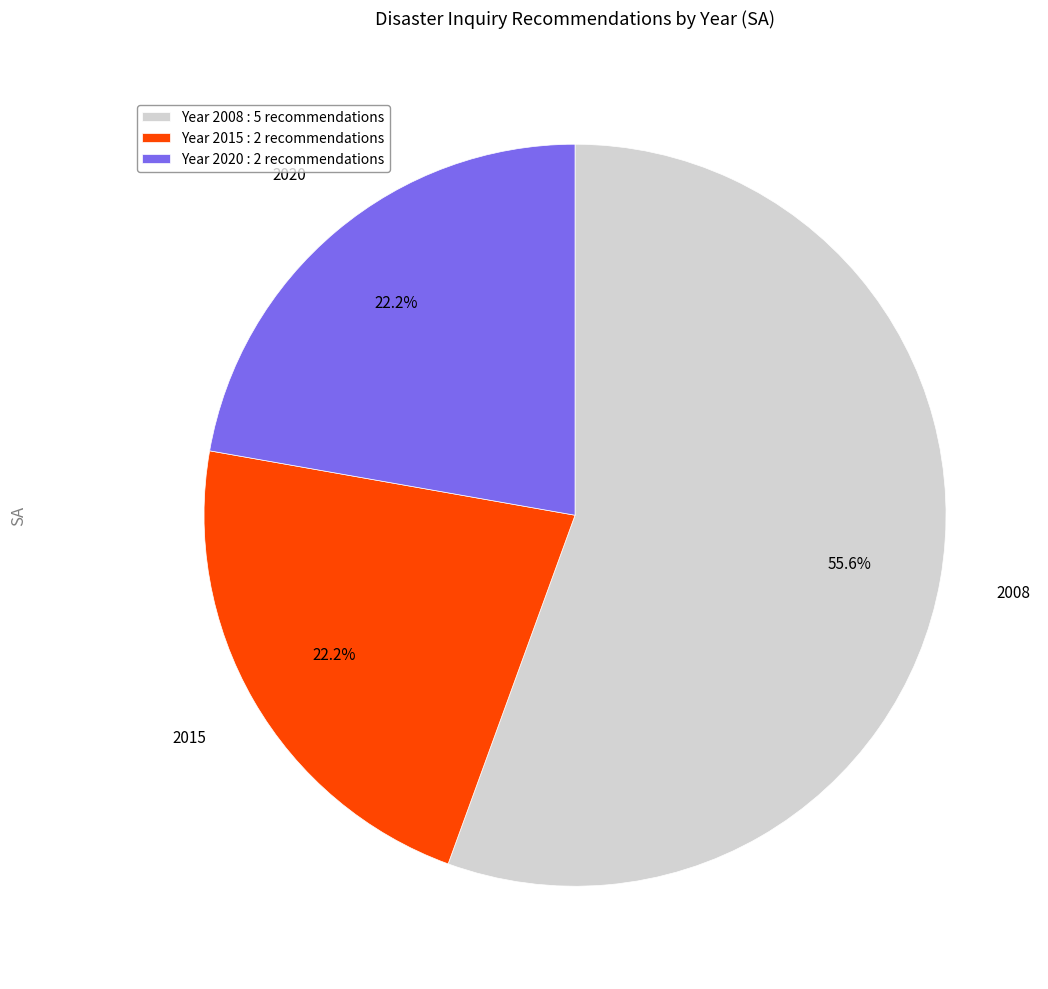

Is the sum of Year 2015 : 2 recommendations and Year 2020 : 2 recommendations greater than half?

No